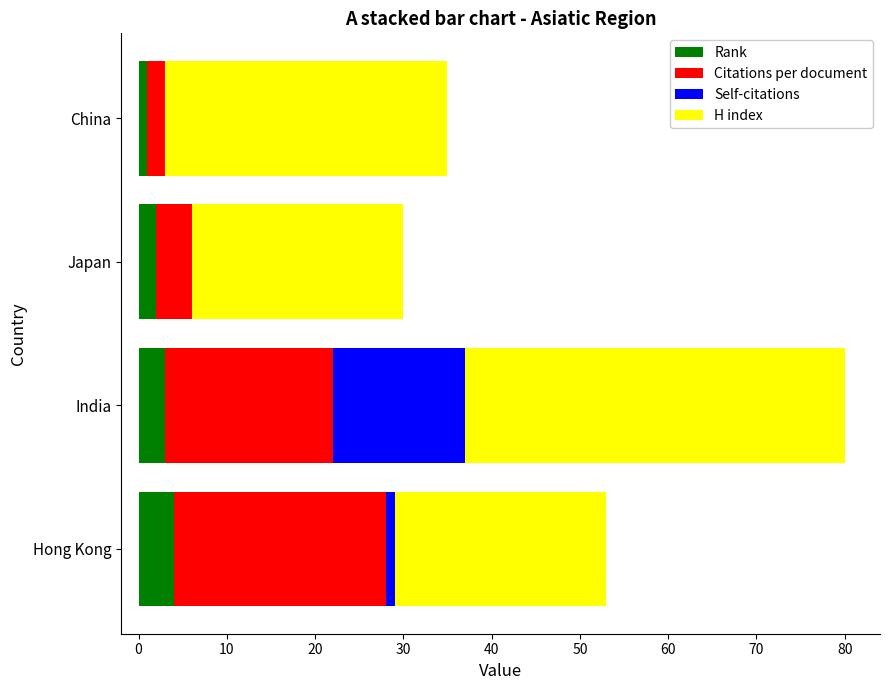

How many distinct data groups are displayed?

4